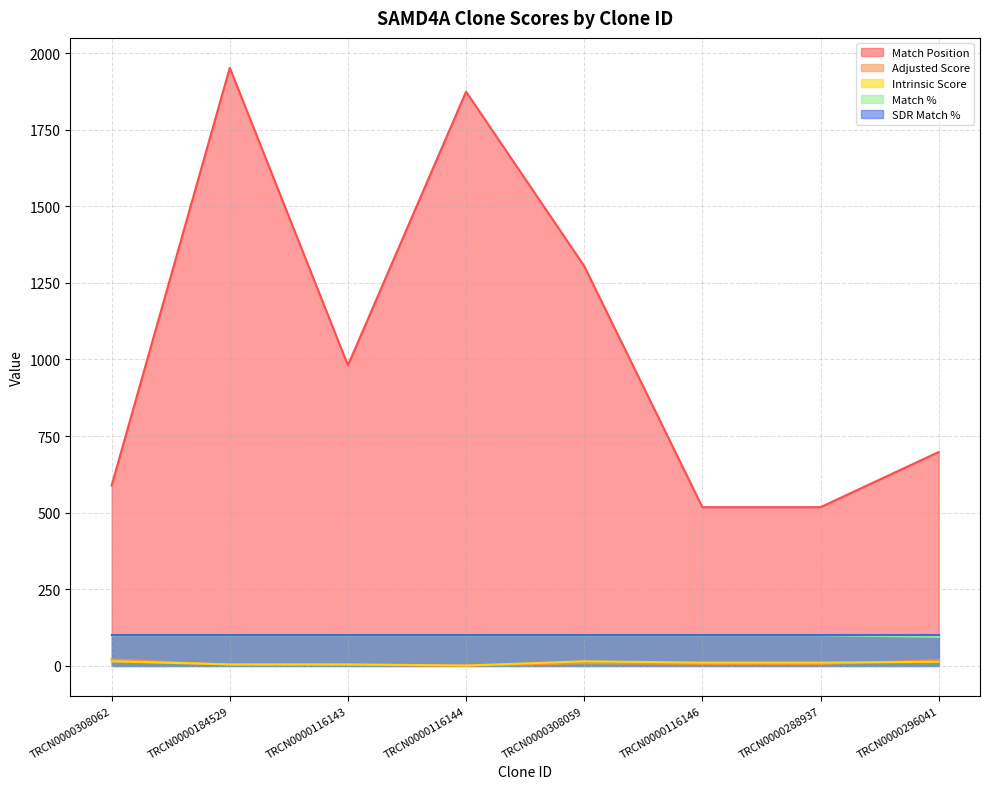

What is the greatest value displayed?

1952.0